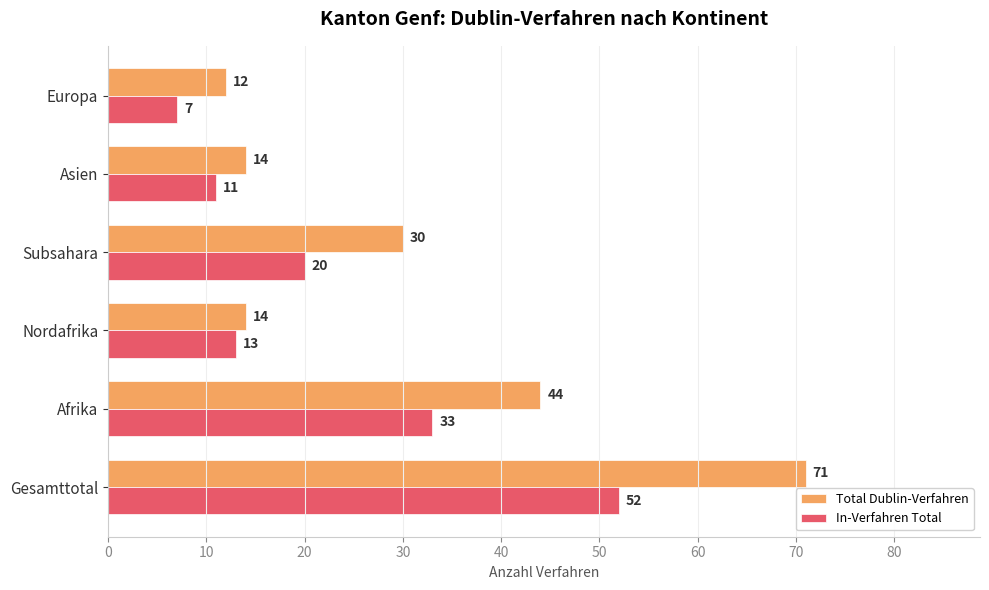

What is the lowest value of the In-Verfahren Total series?

7